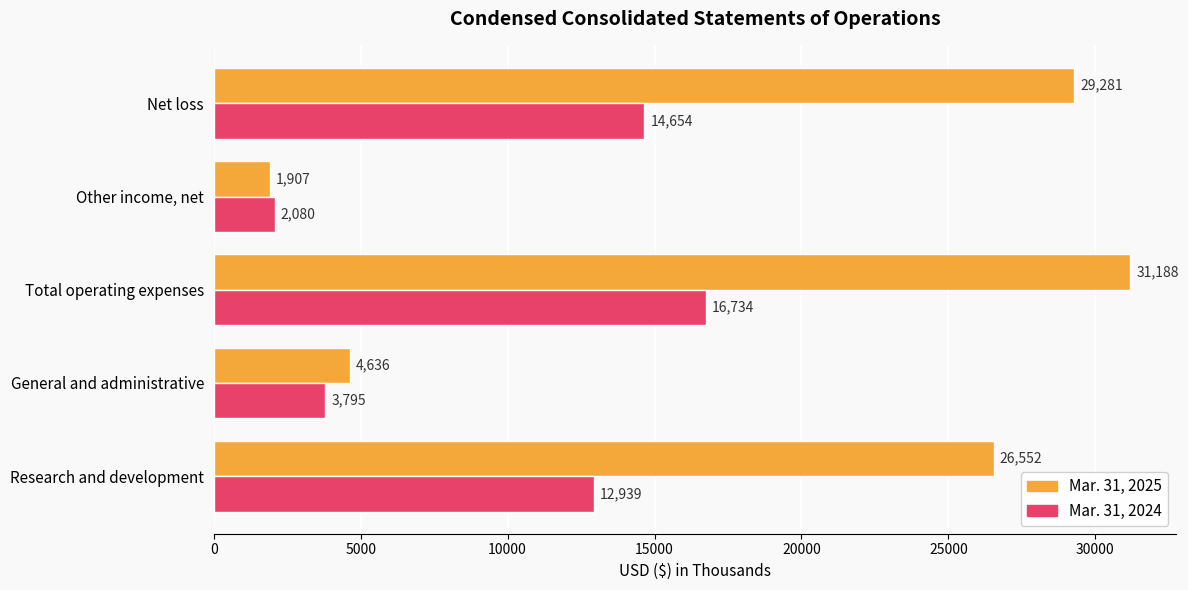

What are all the series names shown in the legend?

Mar. 31, 2025, Mar. 31, 2024